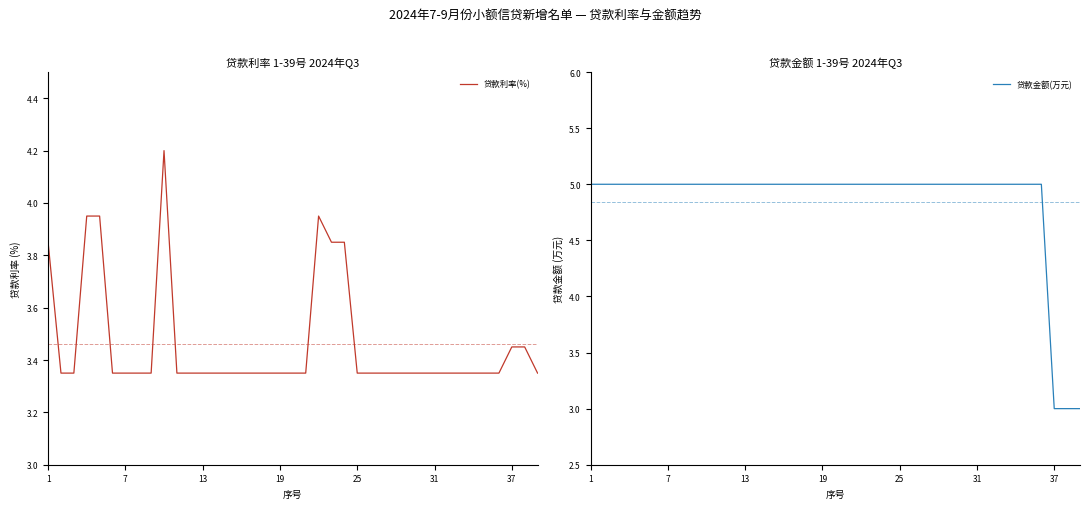

What is the difference between the second highest and minimum values in the 贷款金额(万元) series?

2